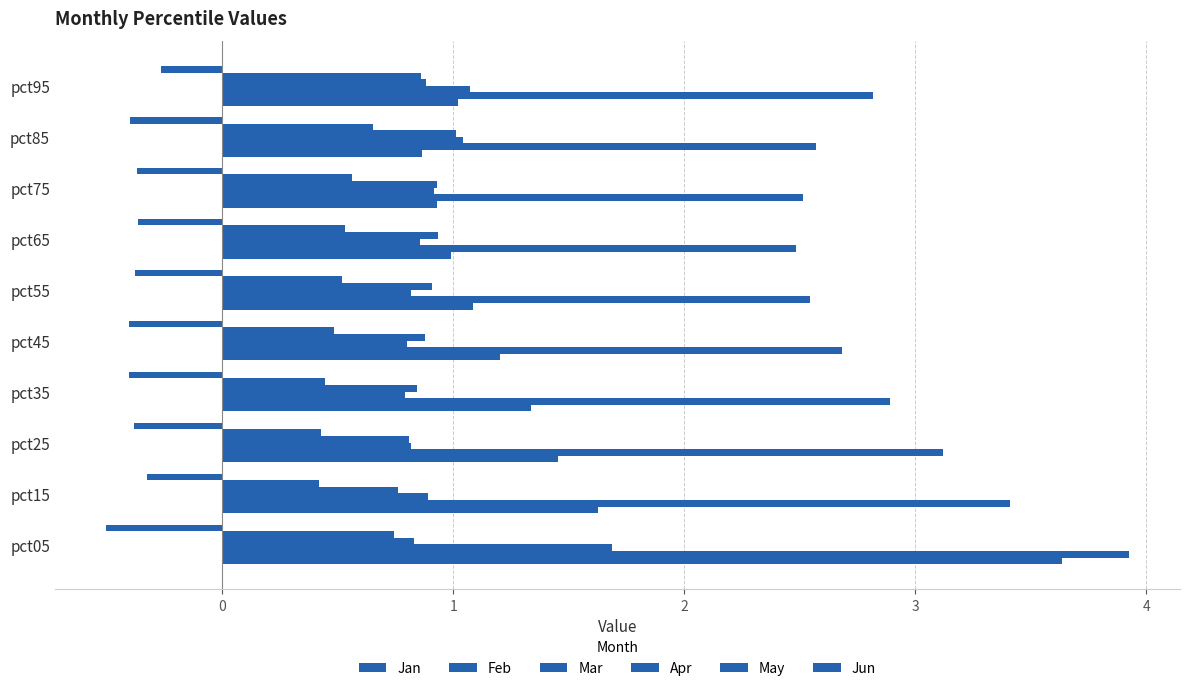

Count the number of data series in this chart.

6